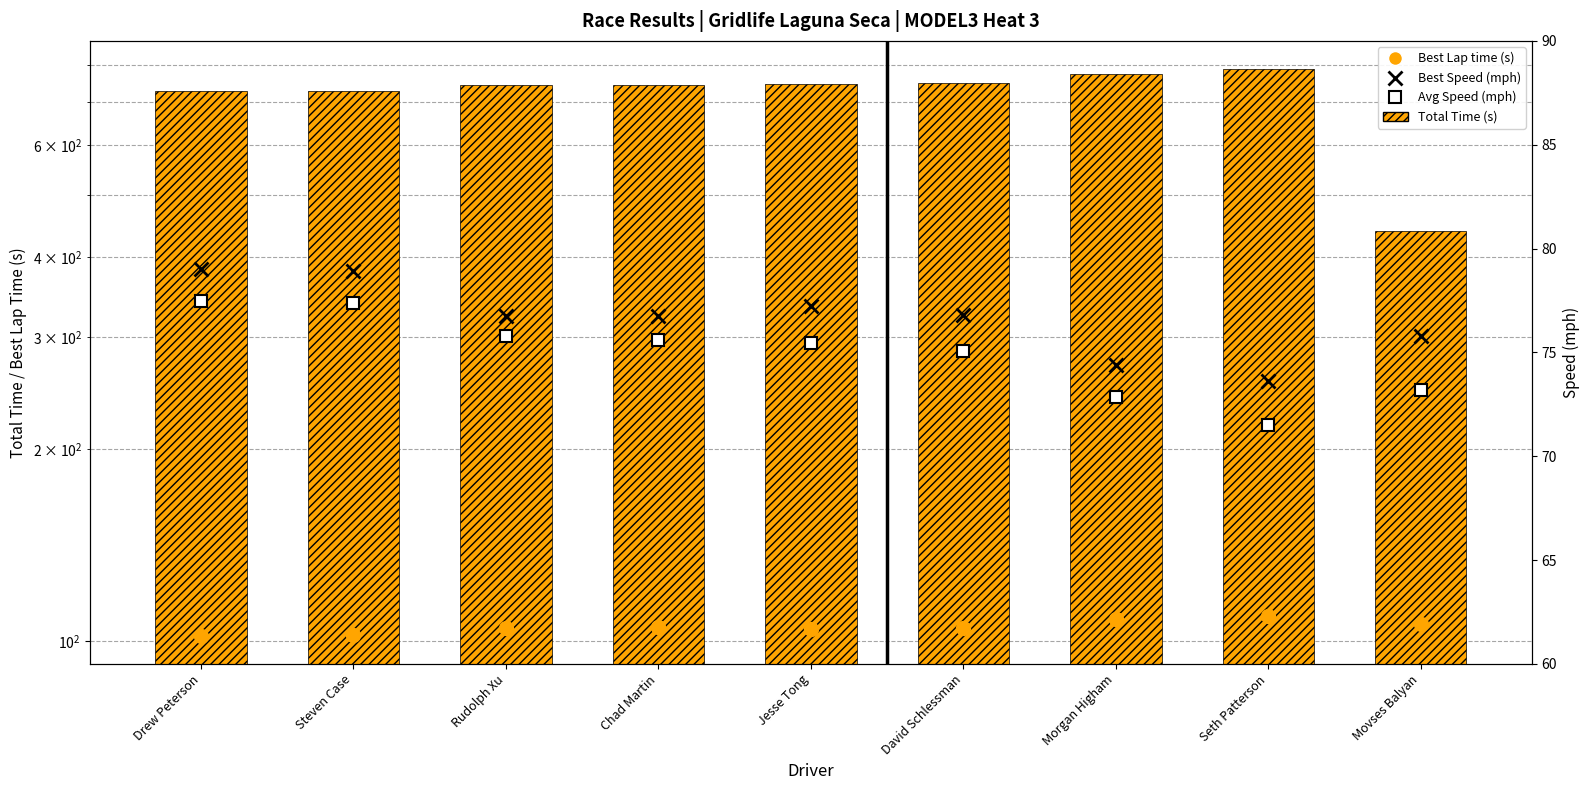

Which series has the largest total across all categories?

Total Time (s)